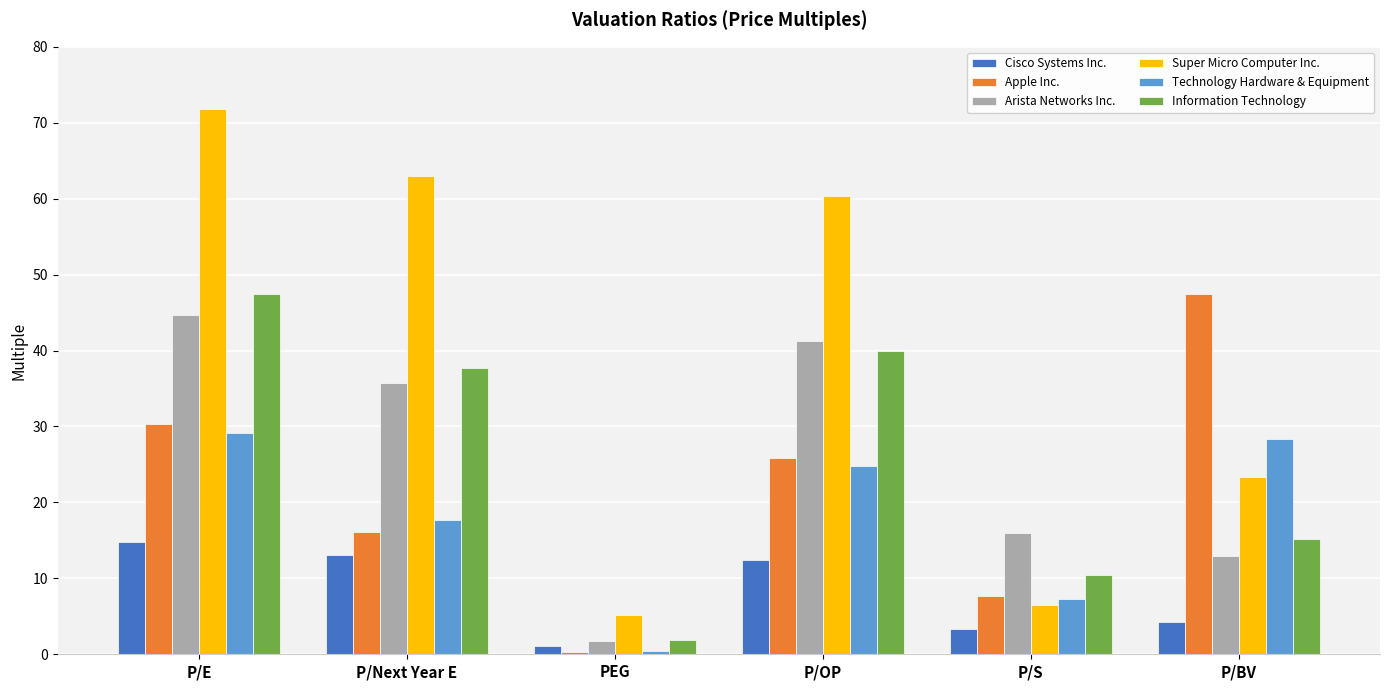

What is the greatest value displayed?

71.8